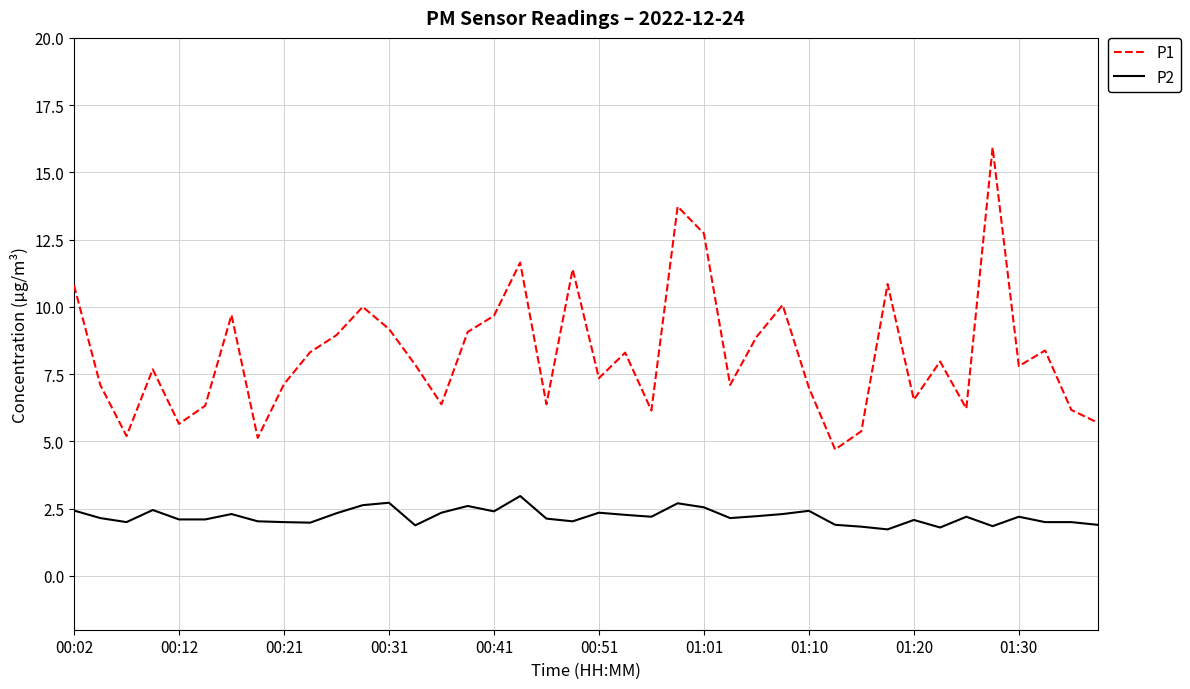

Rank the series by their maximum value, from highest to lowest.

P1, P2